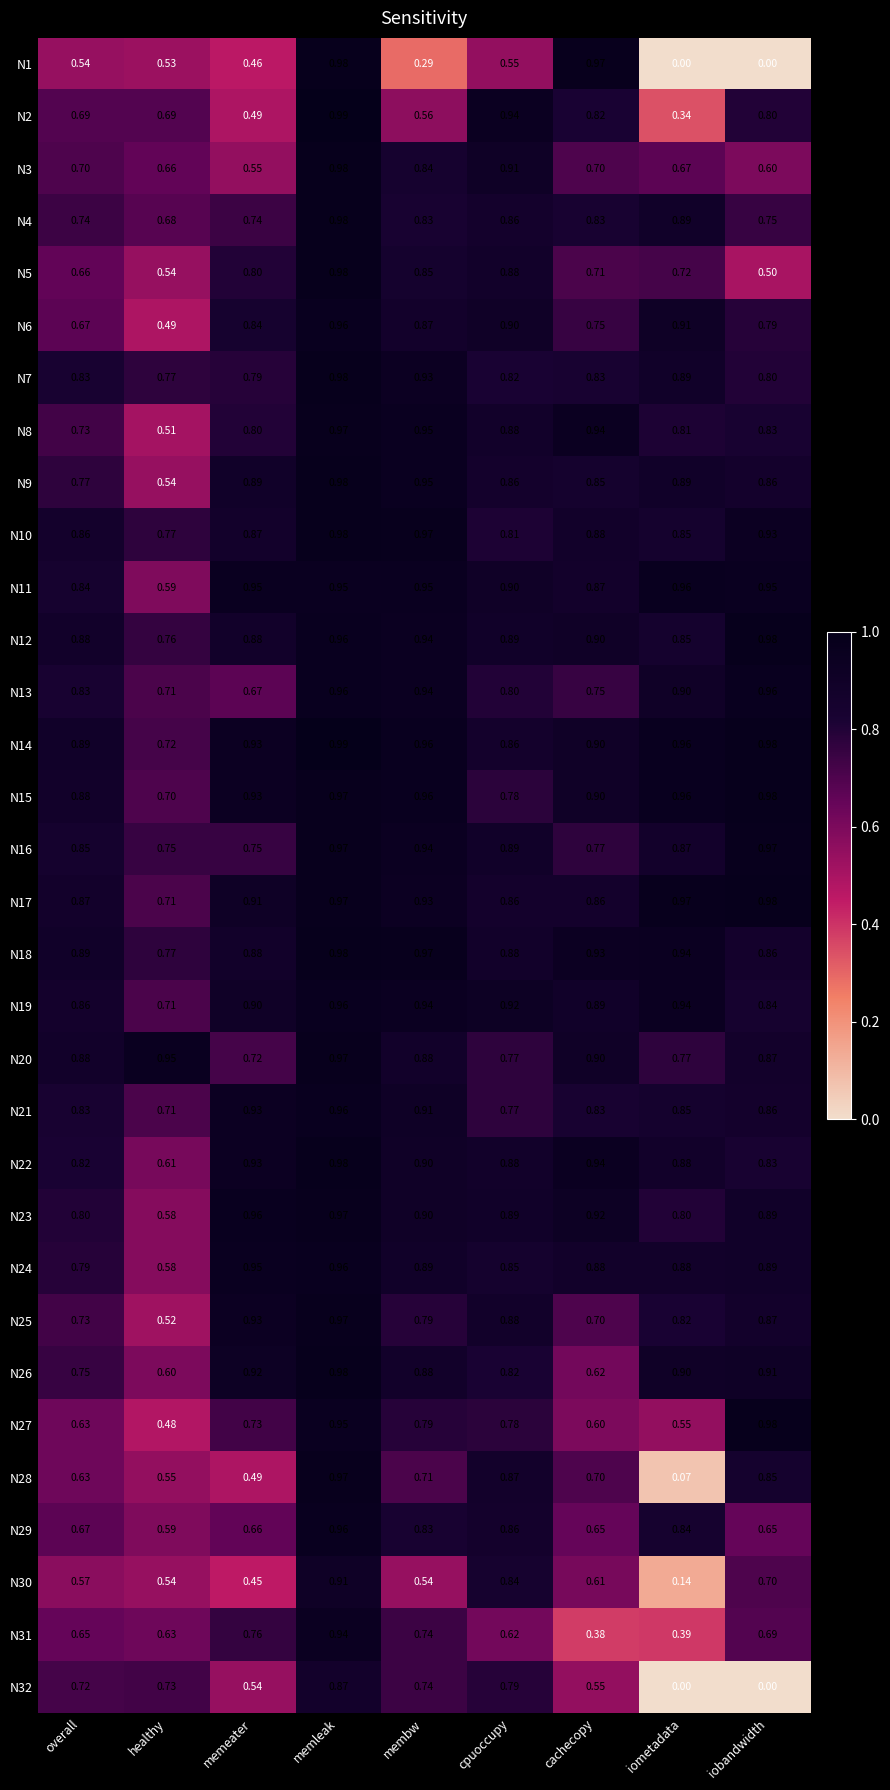

Rank the categories by N26 value from lowest to highest.

healthy, cachecopy, overall, cpuoccupy, membw, iometadata, iobandwidth, memeater, memleak